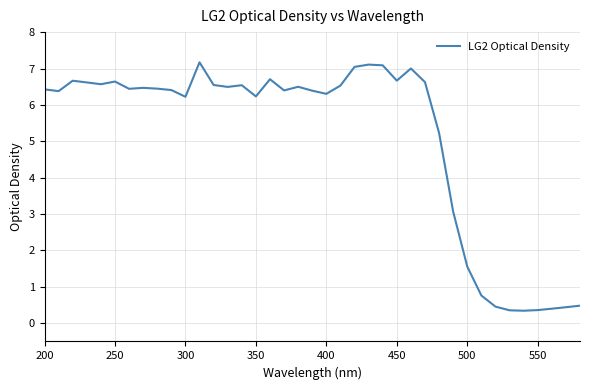

What is the maximum value shown in the chart?

7.2